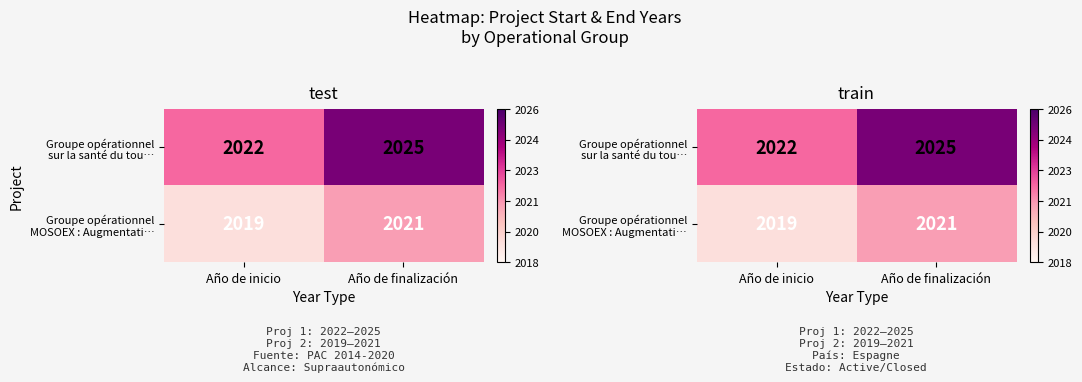

At which category is the sum across all series the highest?

Año de finalización